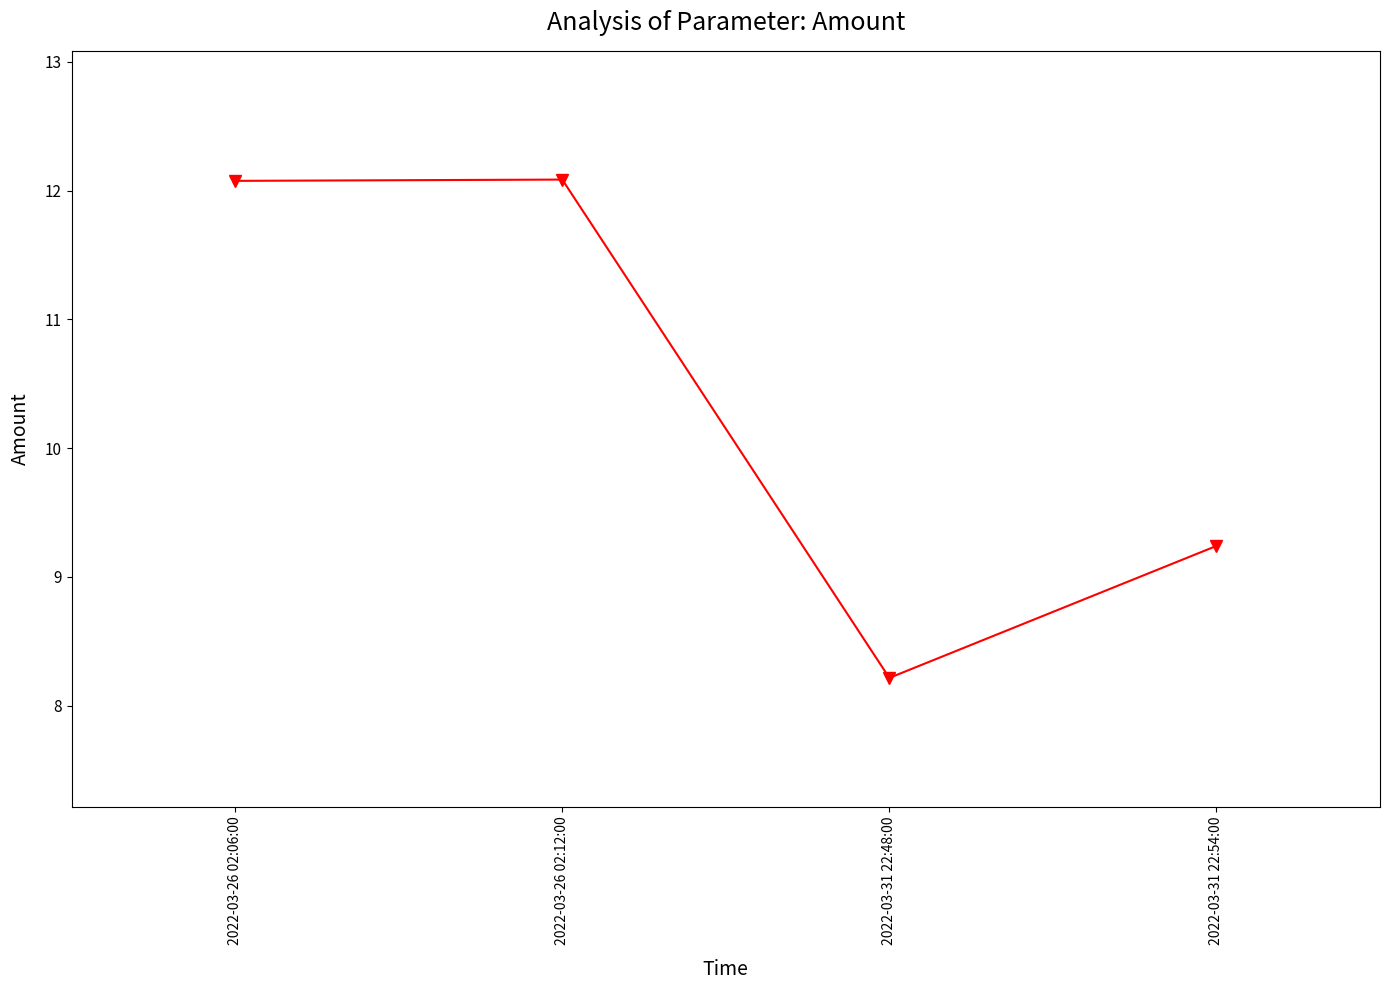

How many values are below 12?

2